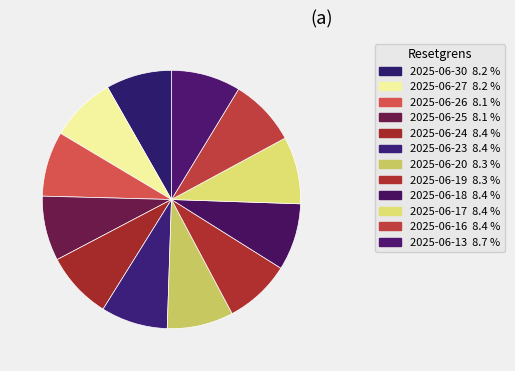

Rank the categories by value from lowest to highest.

2025-06-25, 2025-06-26, 2025-06-27, 2025-06-30, 2025-06-19, 2025-06-20, 2025-06-23, 2025-06-18, 2025-06-17, 2025-06-16, 2025-06-24, 2025-06-13